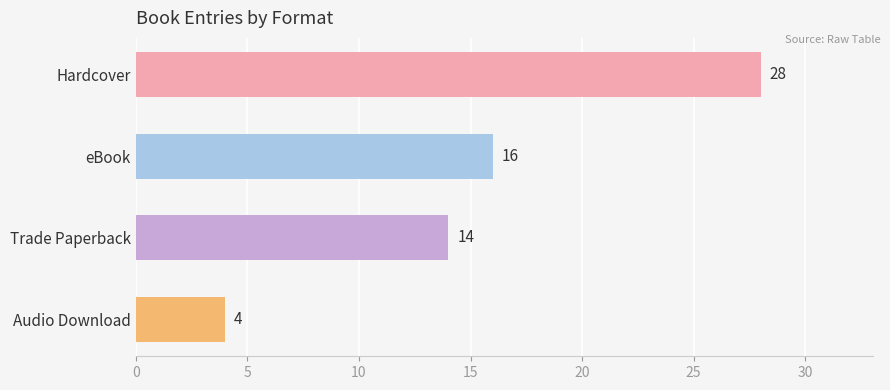

Reading top to bottom, transcribe all the data shown in this chart.

28	16	14	4